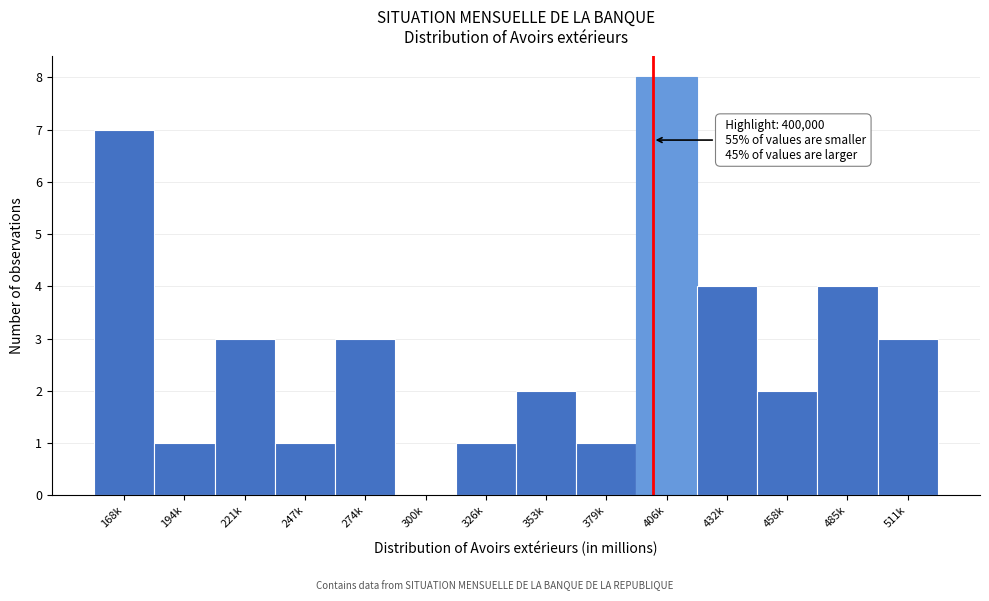

Reading left to right, what are all the values shown in this chart?

168k=7	194k=1	221k=3	247k=1	274k=3	300k=0	326k=1	353k=2	379k=1	406k=8	432k=4	458k=2	485k=4	511k=3